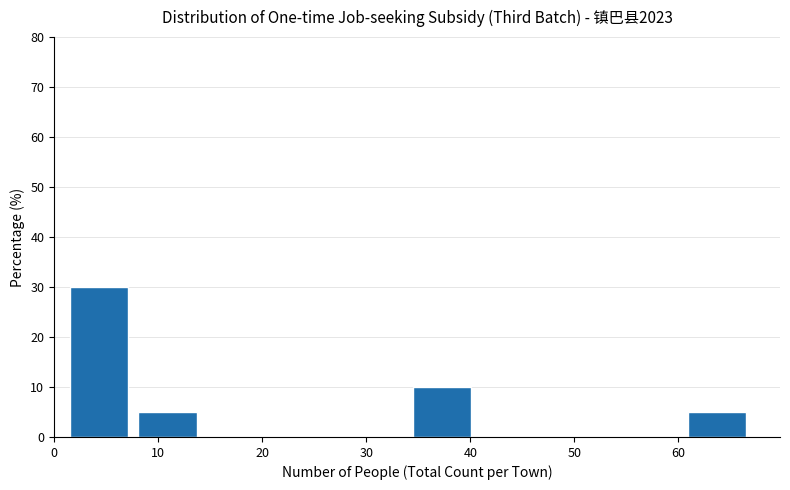

What is the height of the bar covering 60.4 to 67.0 on the x-axis? Neither the bar edges nor the heights are printed on the chart, so give them approximately, as read against the axes.

5